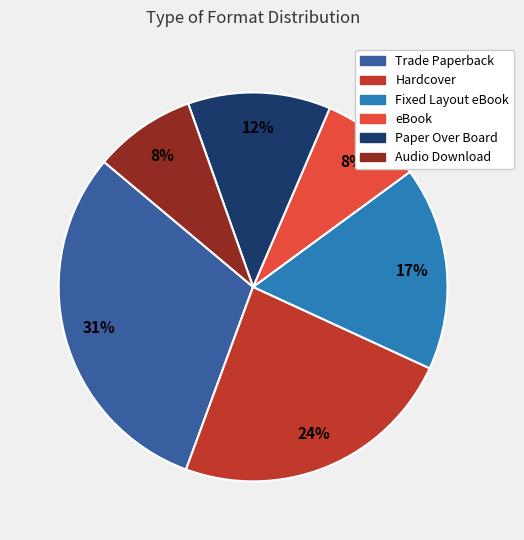

Is the sum of eBook and Paper Over Board greater than half?

No